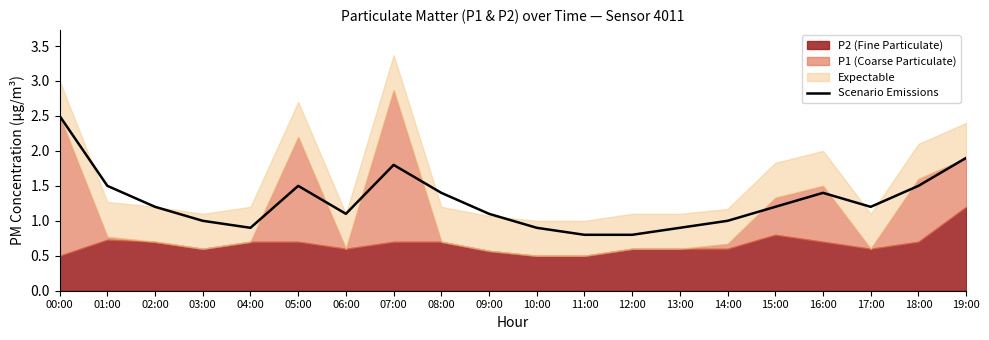

Does the chart display data point markers on the line(s)?

No